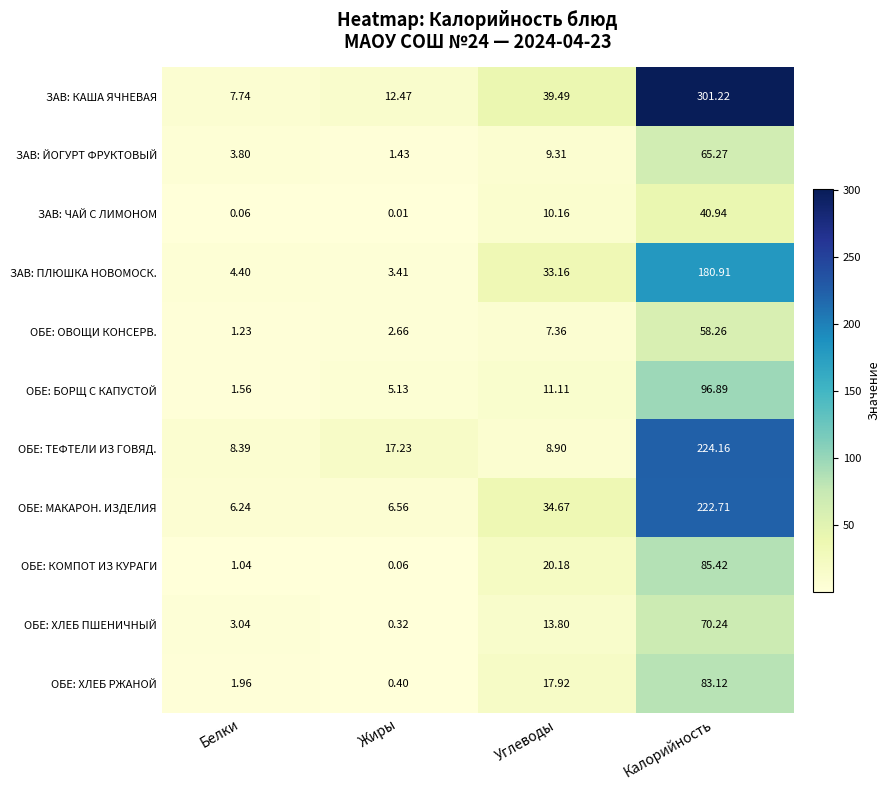

At which label does ЗАВ: ЙОГУРТ ФРУКТОВЫЙ reach its peak?

Калорийность